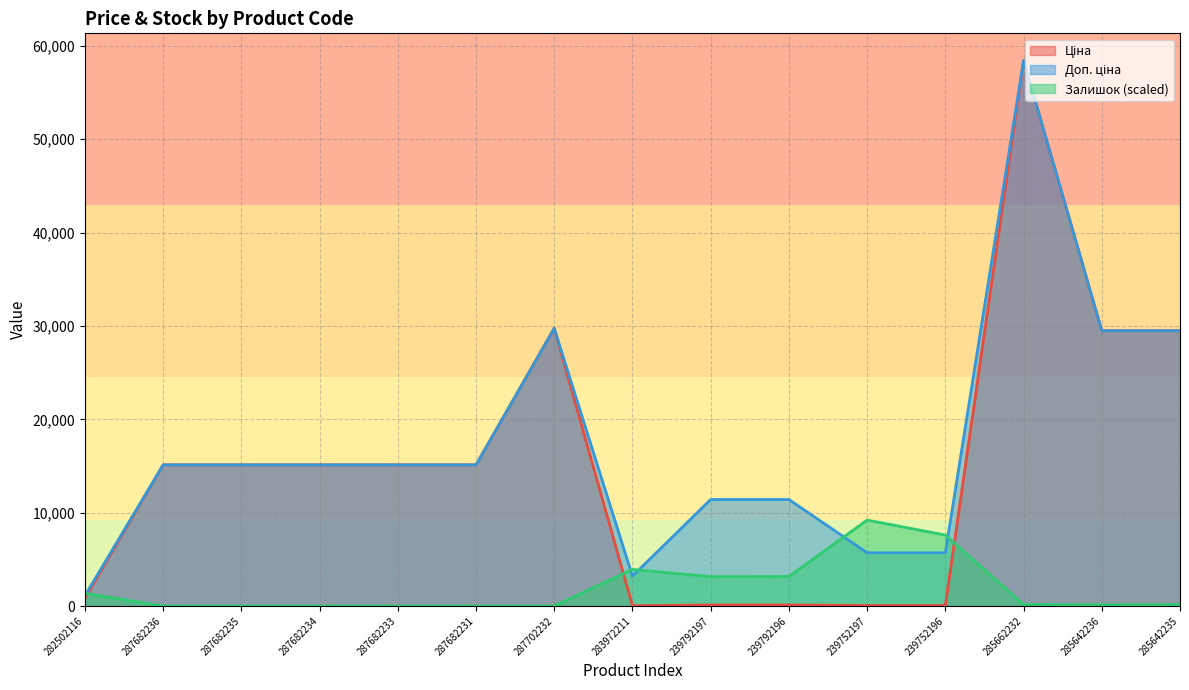

At which label does Ціна reach its minimum?

283972211